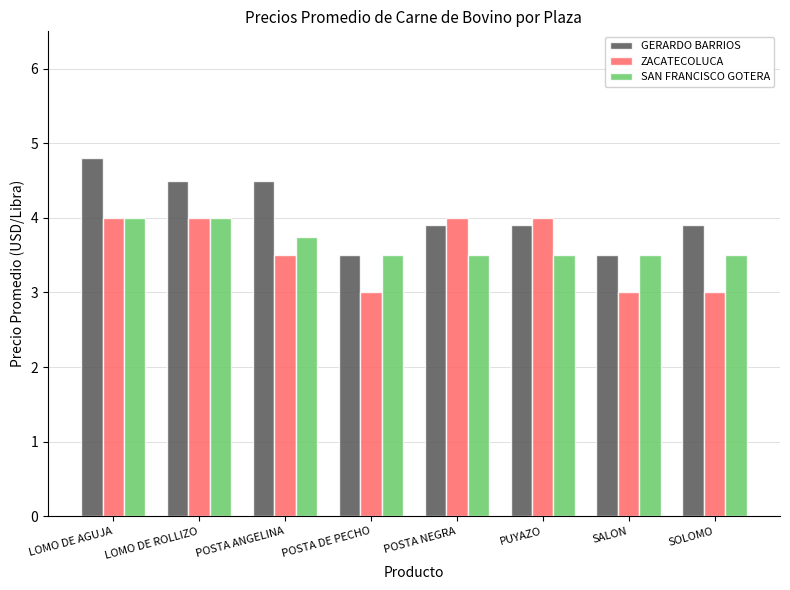

At SOLOMO, list the series in order from largest to smallest.

GERARDO BARRIOS, SAN FRANCISCO GOTERA, ZACATECOLUCA